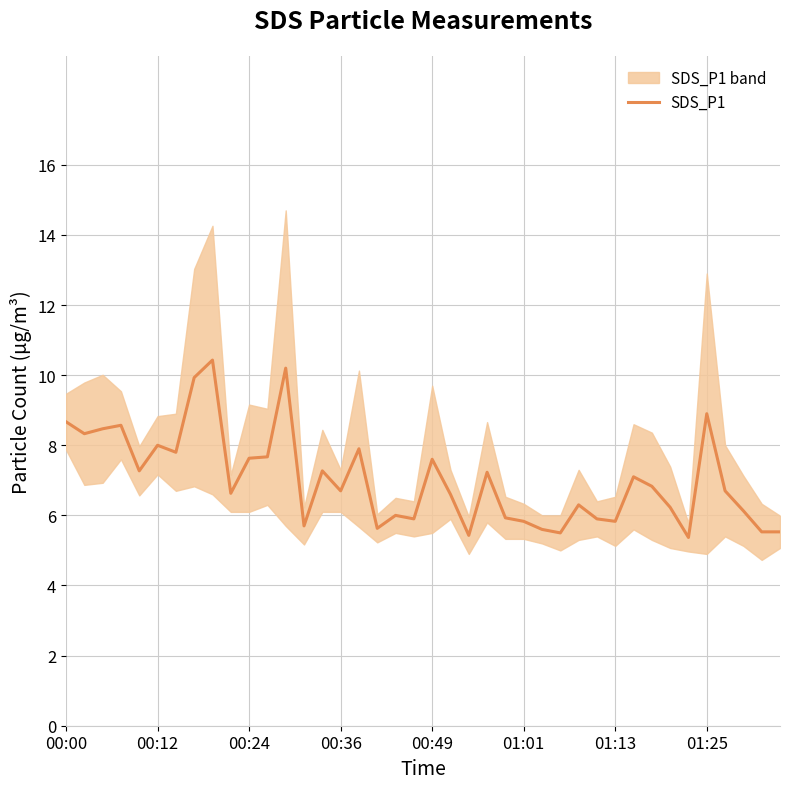

The SDS_P1 series shows 8.0 at 00:12. True or false?

True